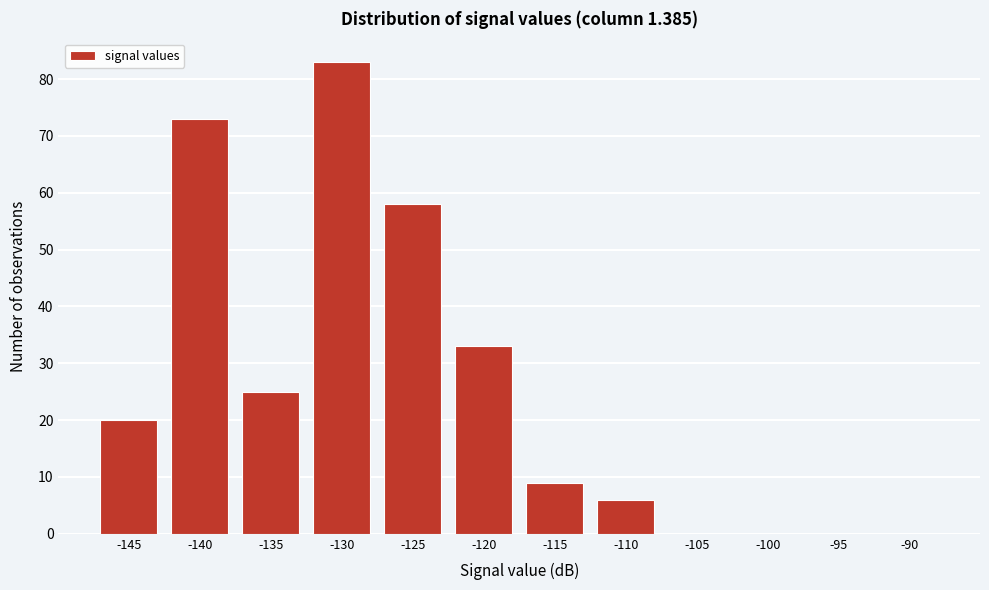

Reading left to right, extract all data points from this chart.

-145=20	-140=73	-135=25	-130=83	-125=58	-120=33	-115=9	-110=6	-105=0	-100=0	-95=0	-90=0